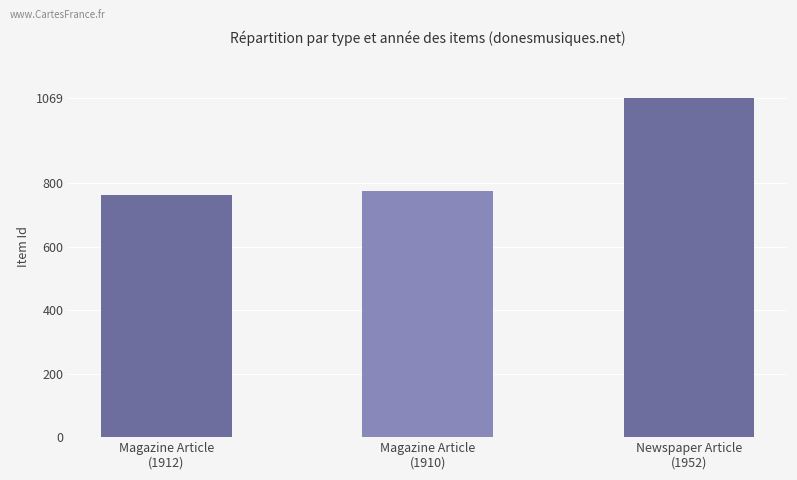

Rank the categories by value from highest to lowest.

Newspaper Article
(1952), Magazine Article
(1910), Magazine Article
(1912)